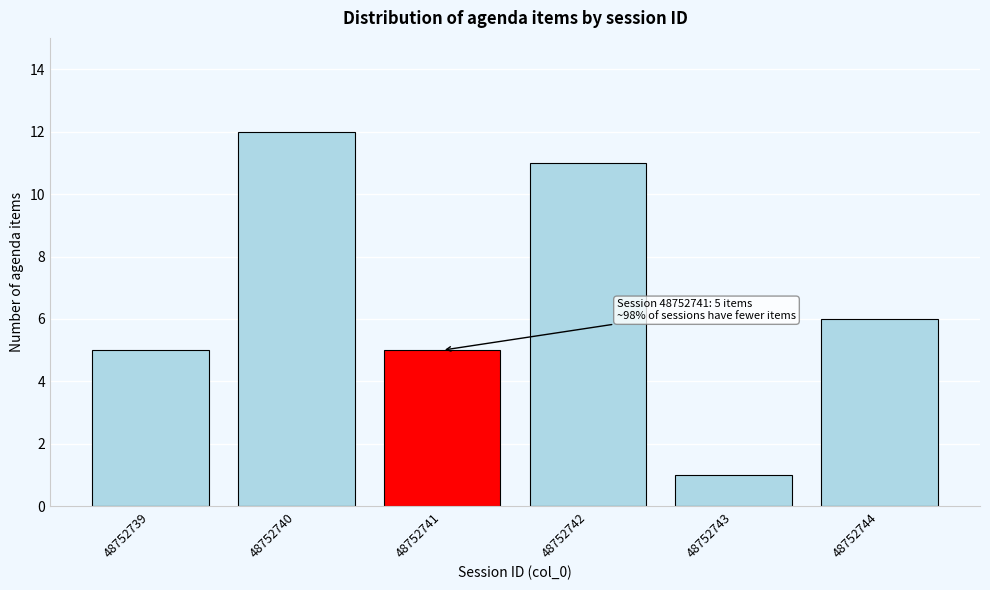

Reading right to left, list all the values displayed in this chart.

6	1	11	5	12	5